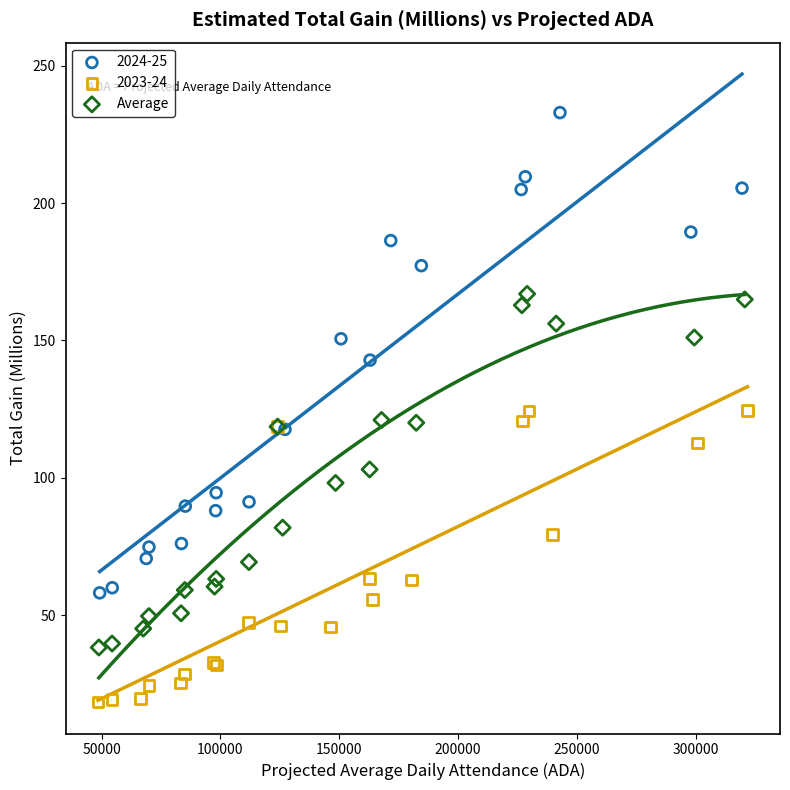

Which series reaches the maximum Y coordinate?

2024-25